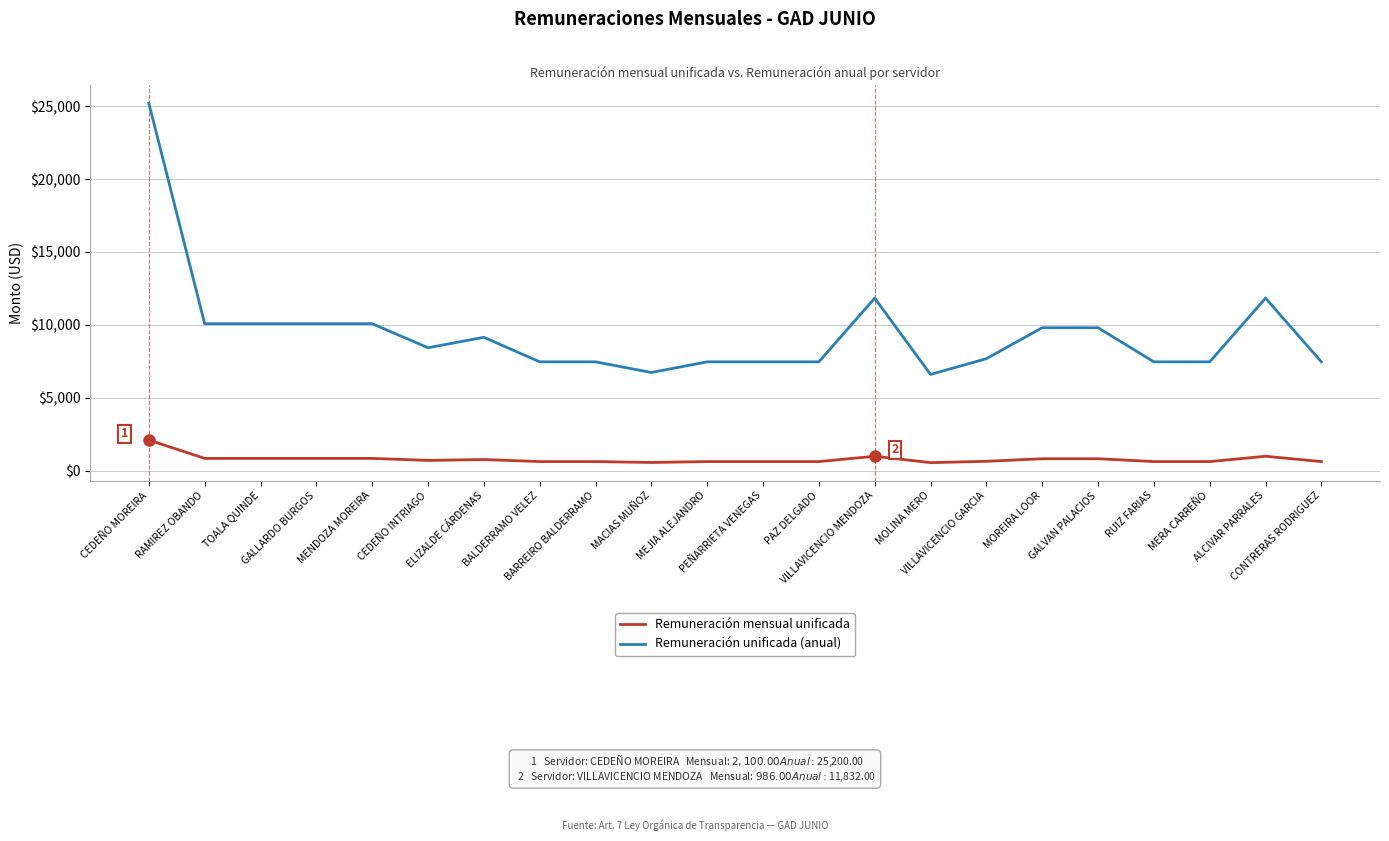

What is the difference between the Remuneración unificada (anual) values at PAZ DELGADO and VILLAVICENCIO GARCIA?

216.0